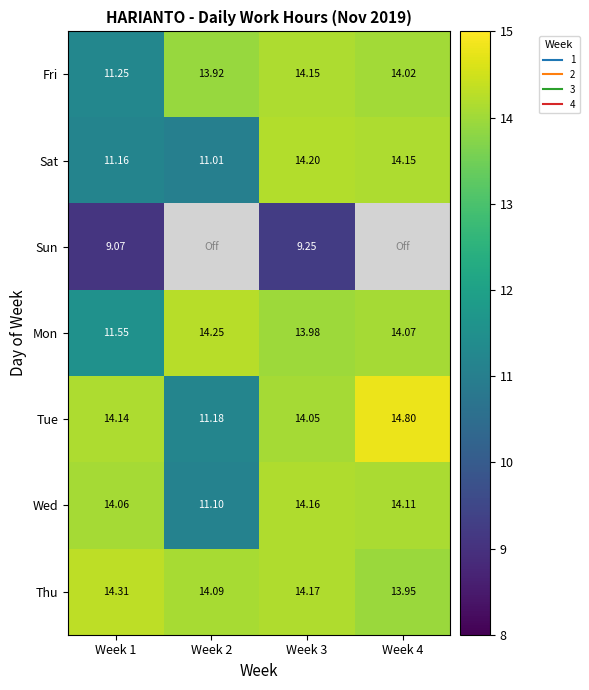

What is the difference between the maximum and minimum values in the Wed series?

3.1